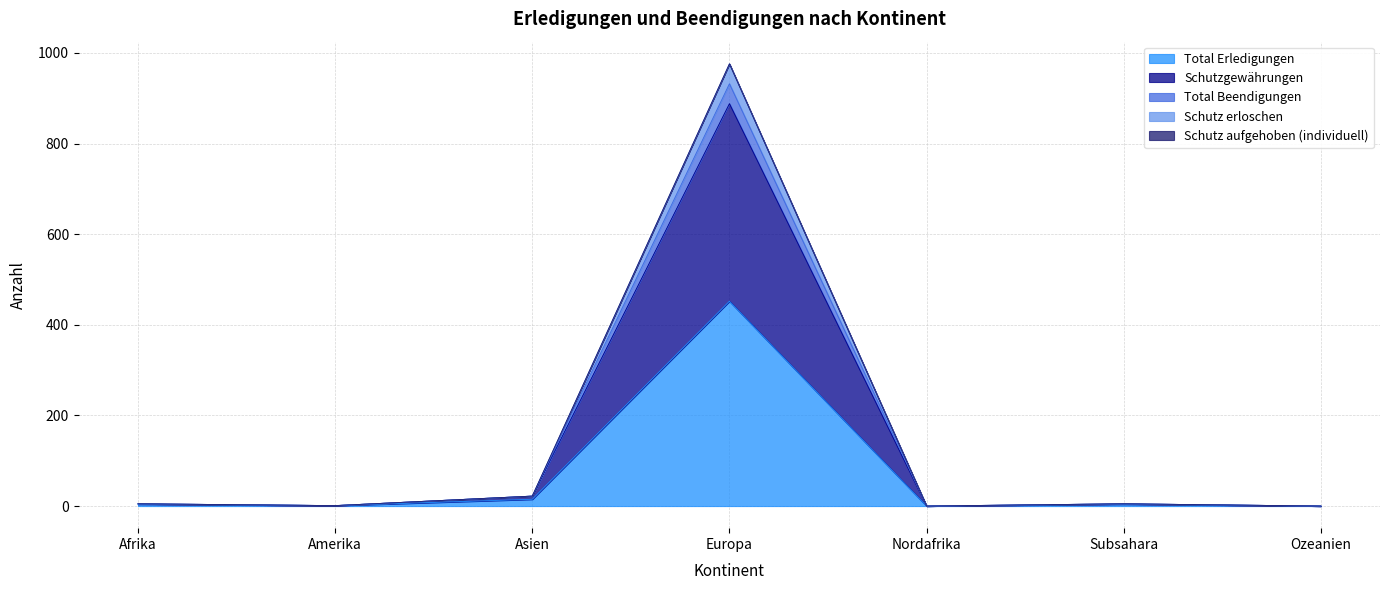

Is it true that Schutzgewährungen equals 9 at Asien?

False